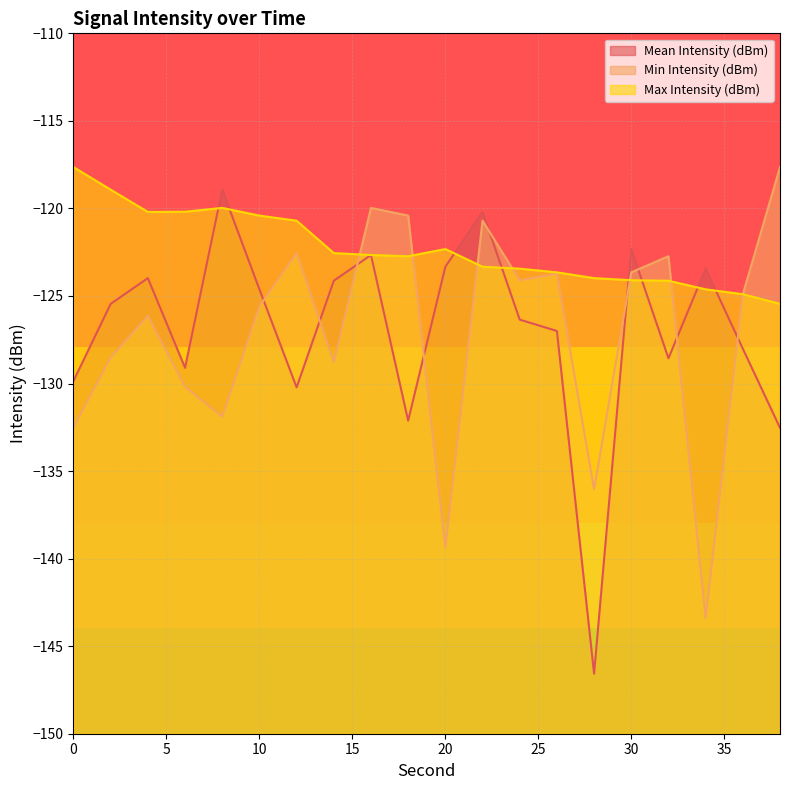

What is the sum of all Mean Intensity (dBm) values?

-2539.4